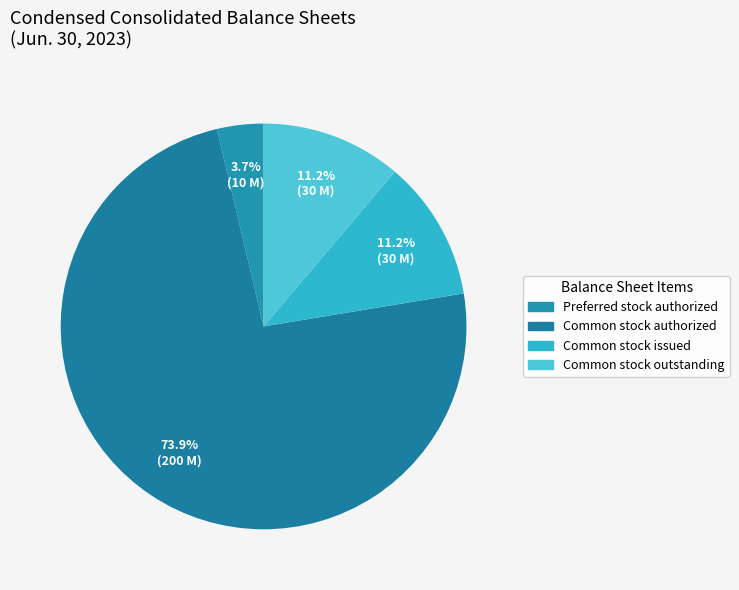

Which has a higher value, Preferred stock authorized or Common stock outstanding?

Common stock outstanding